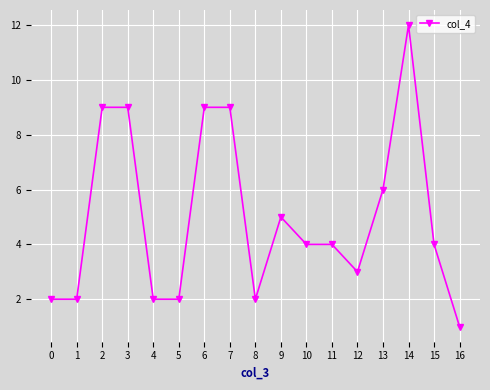

Does the chart display data point markers on the line(s)?

Yes